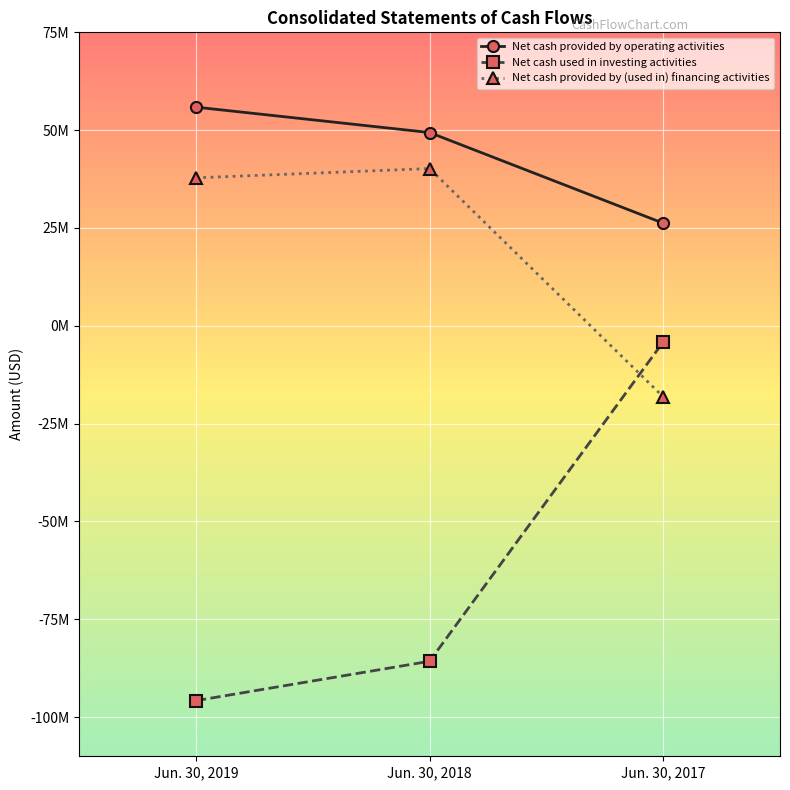

What is the difference between the maximum and minimum values in the Net cash used in investing activities series?

91651000